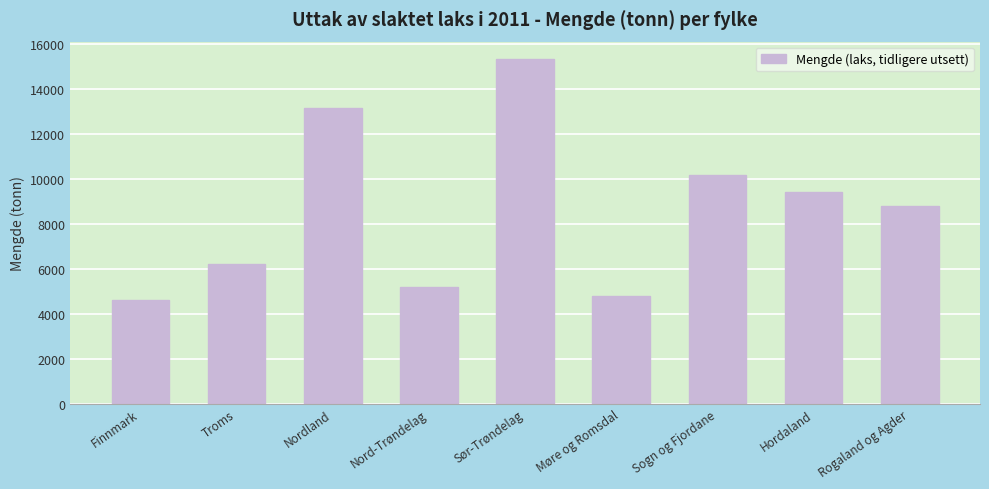

Reading right to left, list all the values displayed in this chart.

8771.3	9427.3	10142.4	4788.9	15326.2	5193.3	13127.6	6204.5	4595.1